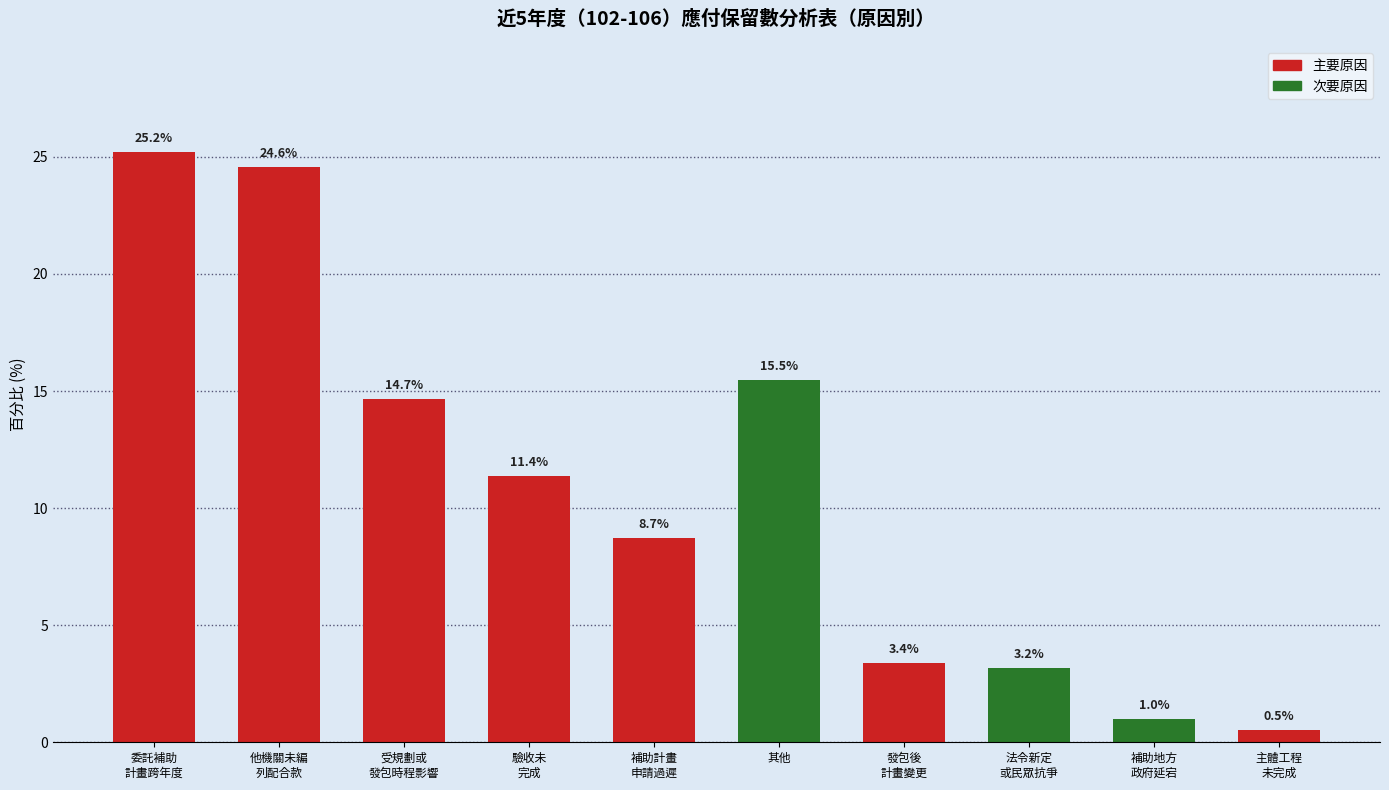

The value at 補助計畫
申請過遲 is 8.7. True or false?

True